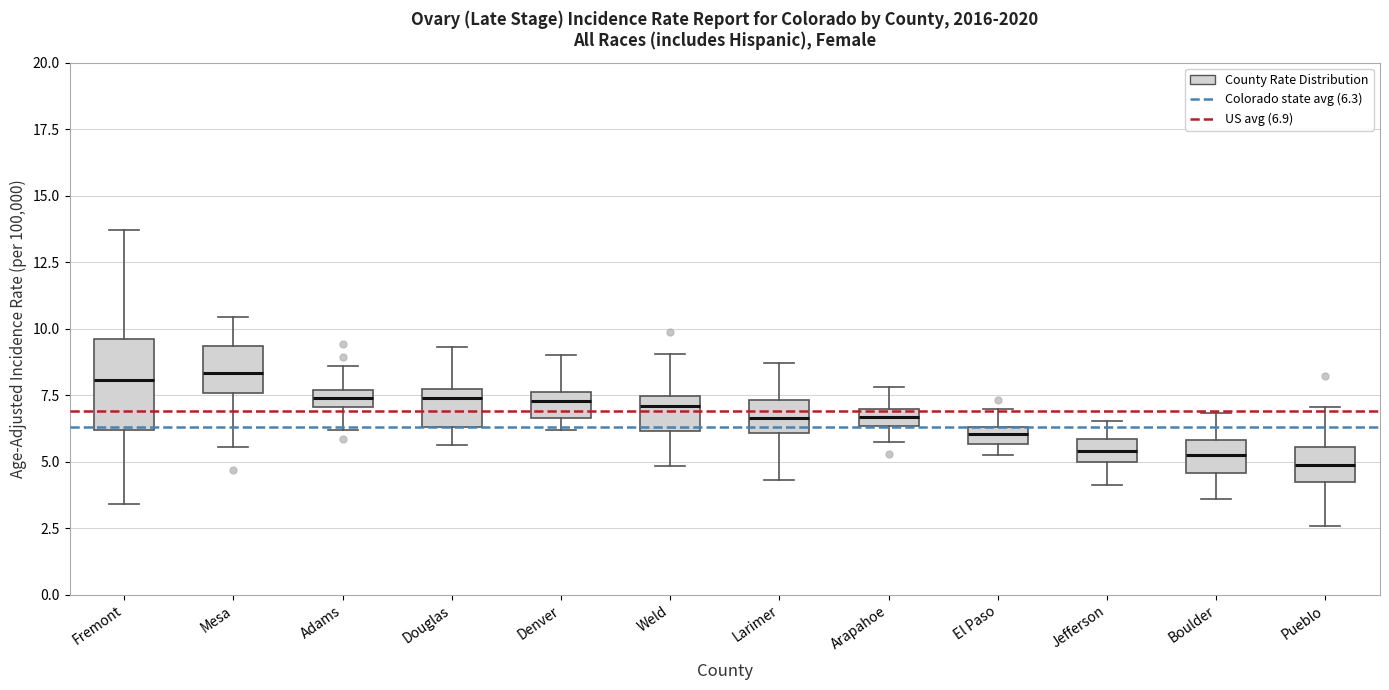

Where is the upper edge of the box for Adams on the y-axis? The values are not printed on the chart, so give them approximately, as read against the axis.

7.5